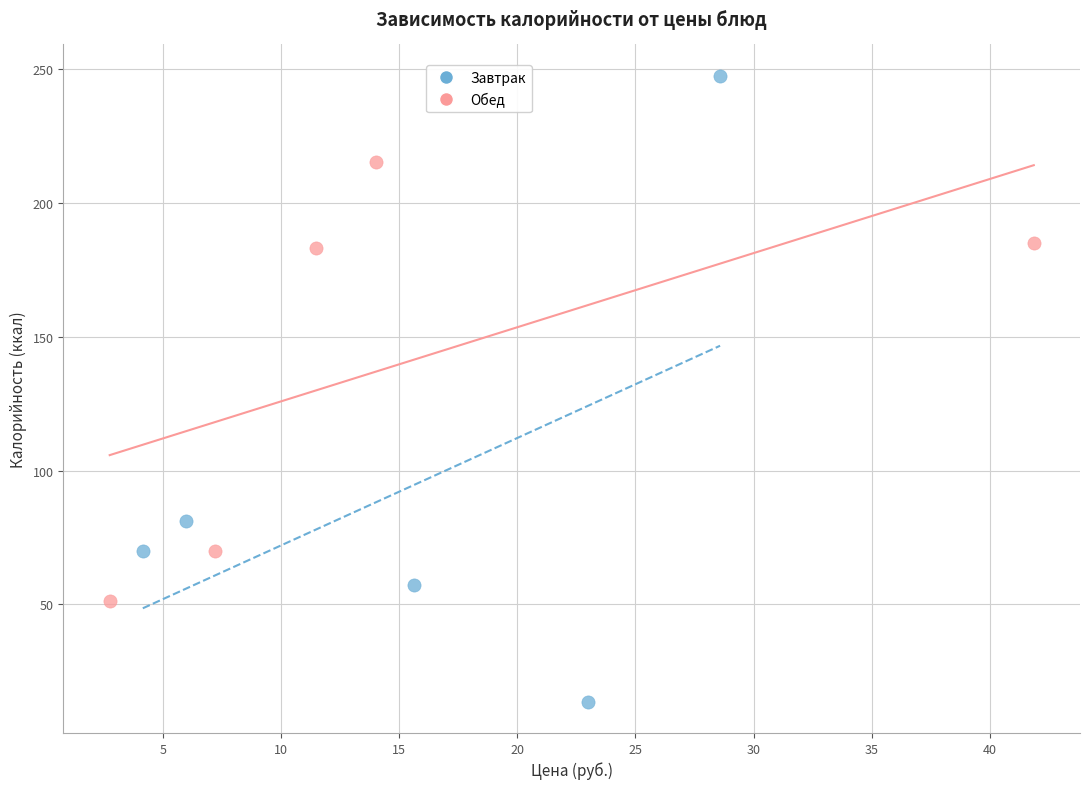

Which series contains the highest Y value?

Завтрак